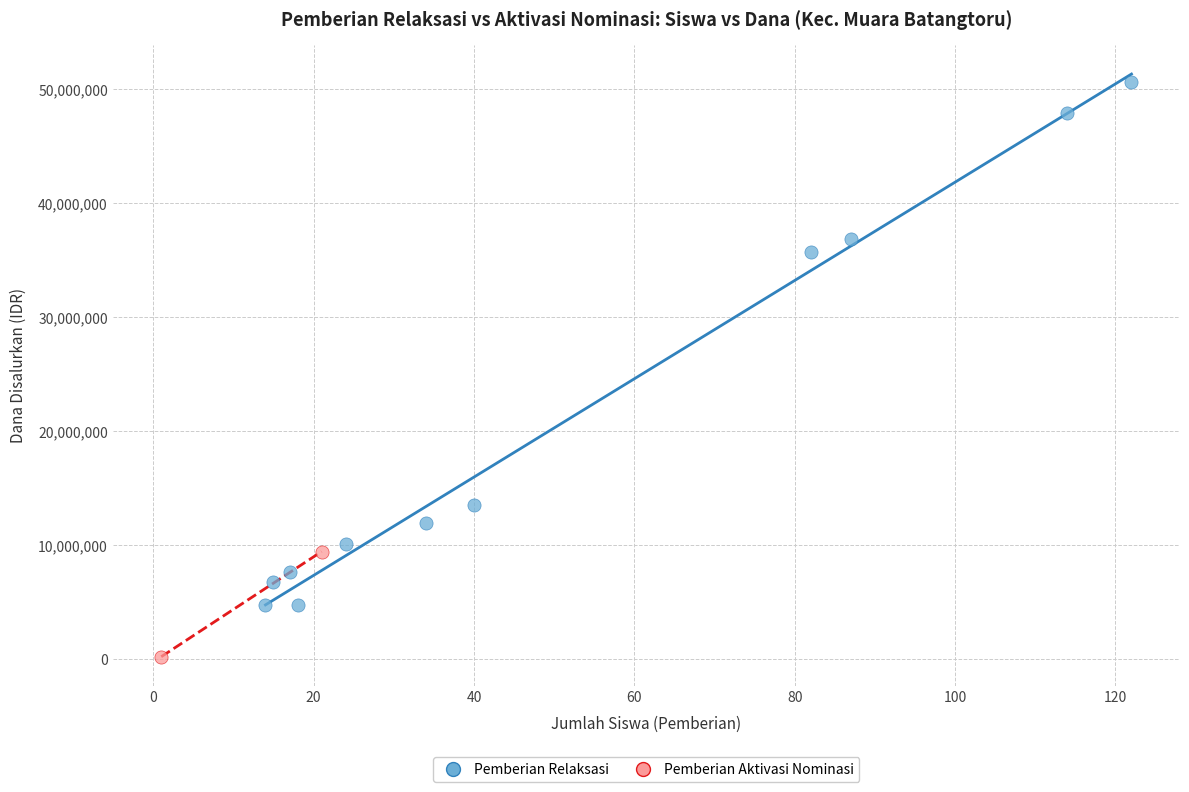

Which series contains the lowest Y value?

Pemberian Aktivasi Nominasi